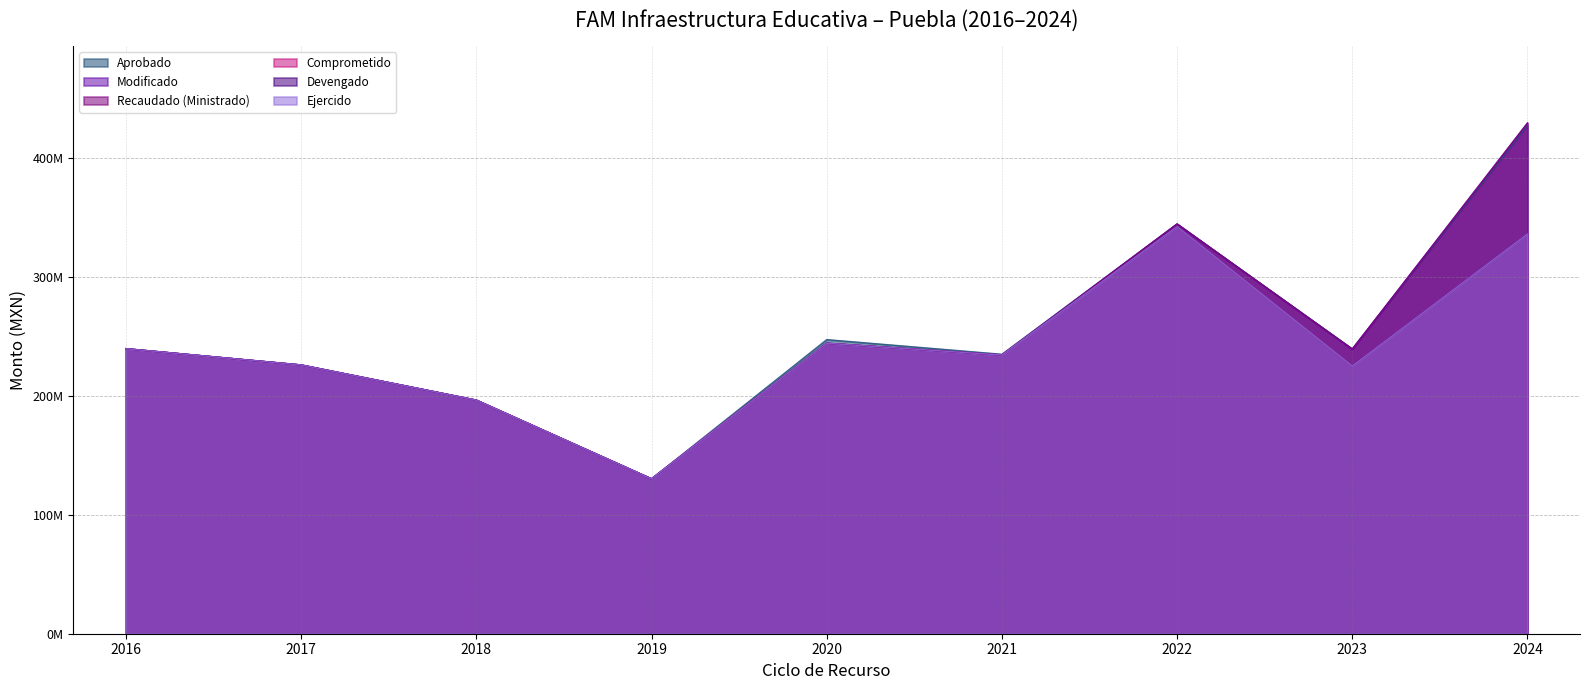

What is the value of the Ejercido point at the 2nd from the left?

225878950.9